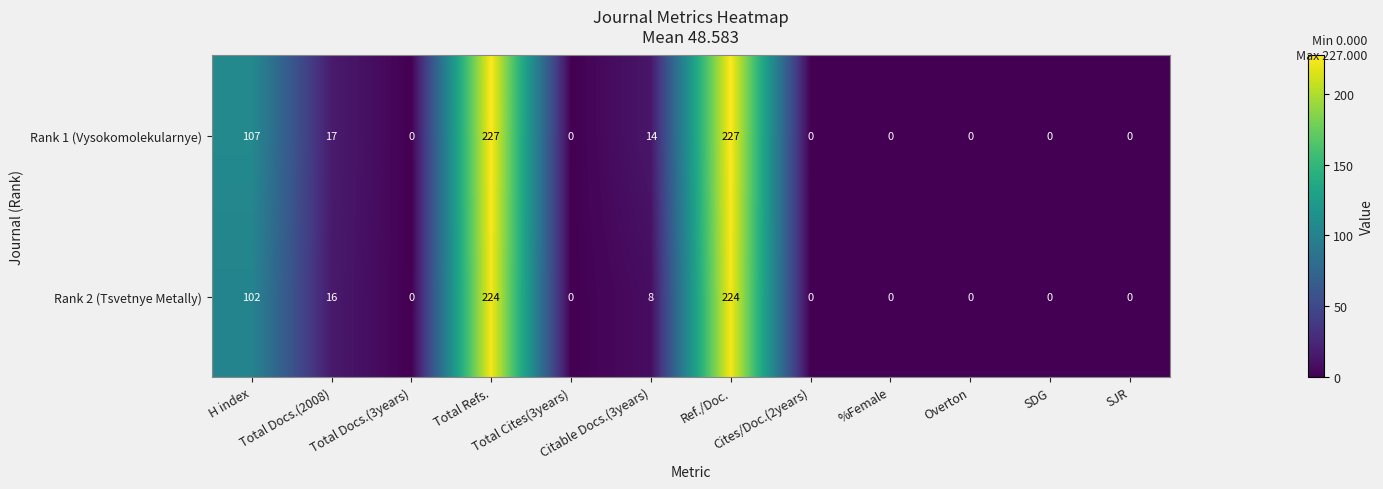

What is the maximum value for Rank 2 (Tsvetnye Metally)?

224